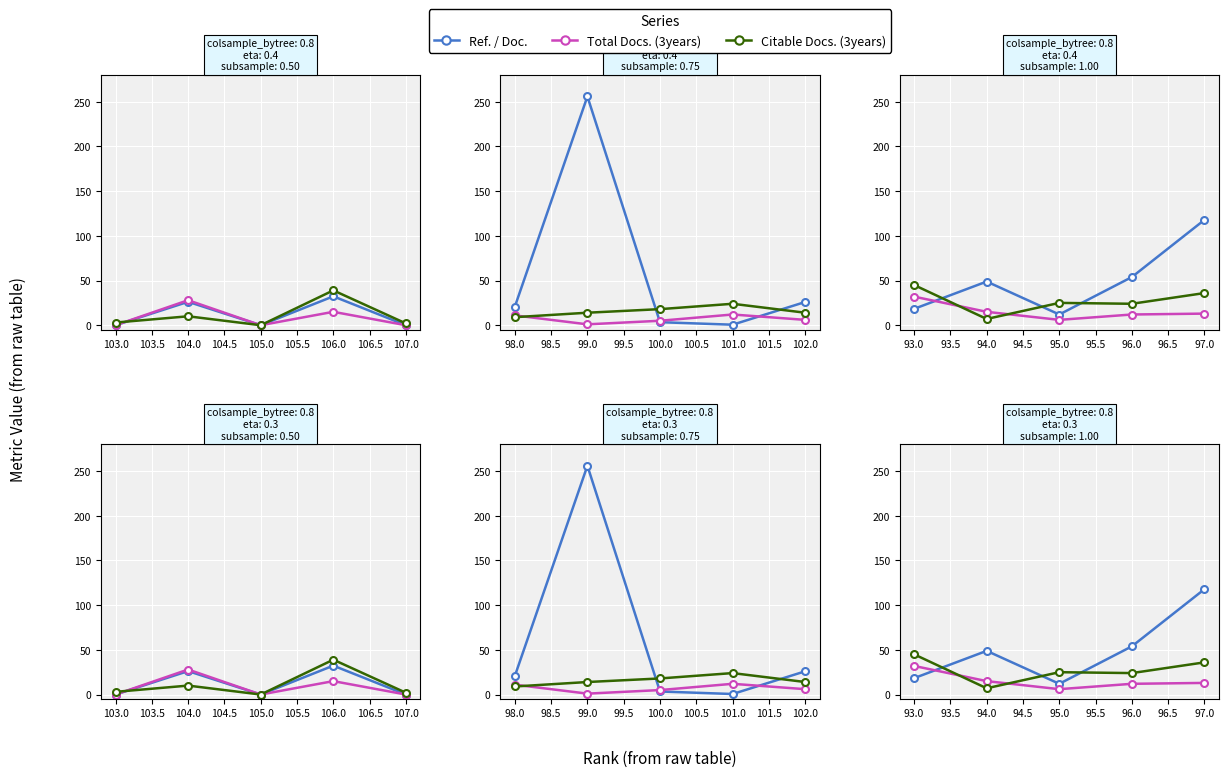

True or false: Citable Docs. (3years) has more than 0 points higher than both neighbors.

True